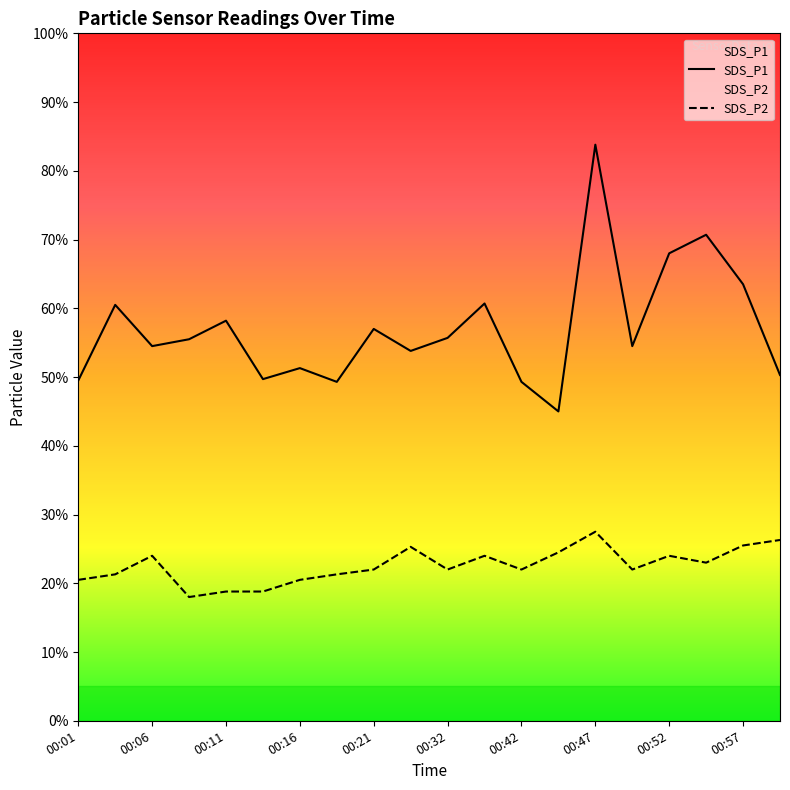

Reading left to right, what are all the values shown in this chart?

SDS_P1: 00:01=5.0	00:04=6.0	00:06=5.5	00:08=5.5	00:11=5.8	00:13=5.0	00:16=5.1	00:18=4.9	00:21=5.7	00:26=5.4	00:32=5.6	00:40=6.1	00:42=4.9	00:45=4.5	00:47=8.4	00:49=5.5	00:52=6.8	00:54=7.1	00:57=6.3	00:59=5.0
SDS_P2: 00:01=2.0	00:04=2.1	00:06=2.4	00:08=1.8	00:11=1.9	00:13=1.9	00:16=2.0	00:18=2.1	00:21=2.2	00:26=2.5	00:32=2.2	00:40=2.4	00:42=2.2	00:45=2.5	00:47=2.8	00:49=2.2	00:52=2.4	00:54=2.3	00:57=2.5	00:59=2.6